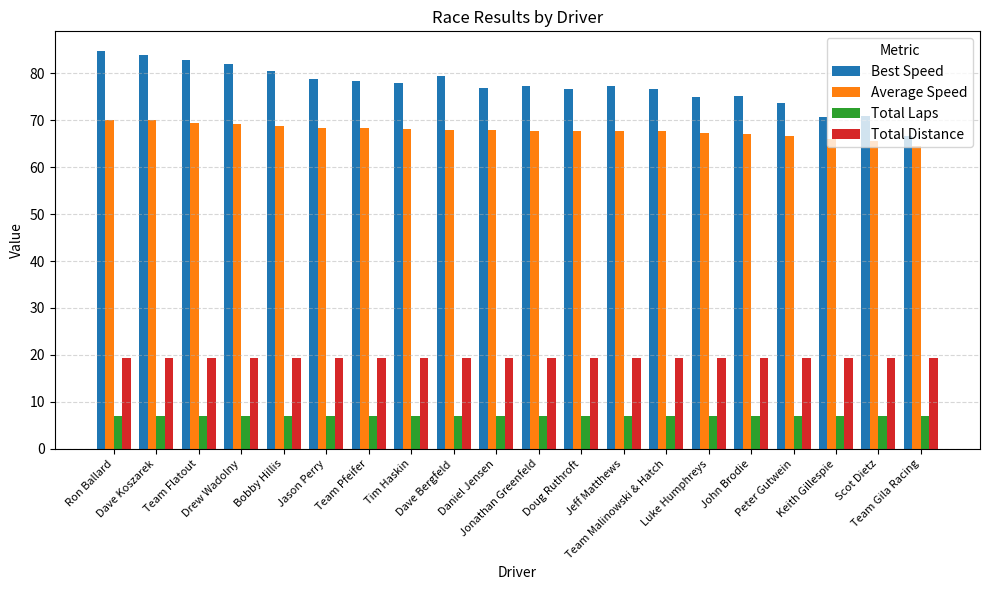

The Total Distance series shows 28.7 at Bobby Hillis. True or false?

False